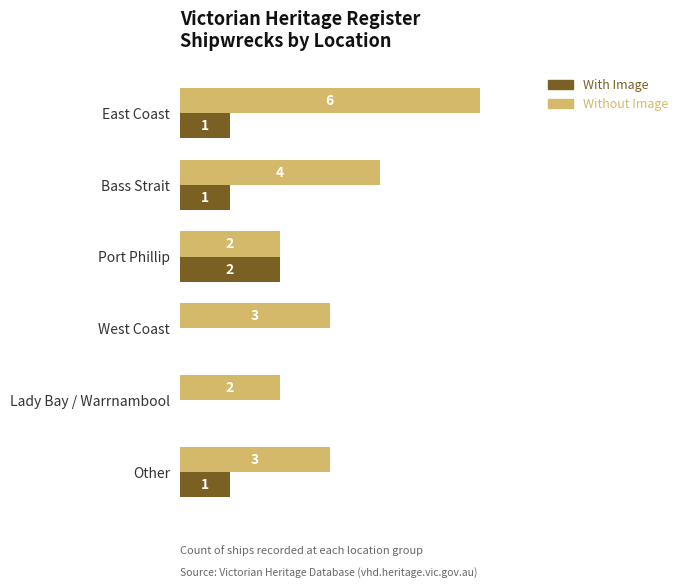

Is the value of With Image at Bass Strait greater than the value of Without Image at Bass Strait?

No